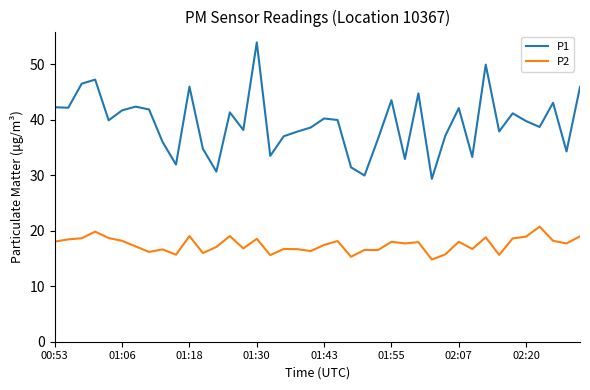

List the series in order of their peak value, lowest first.

P2, P1